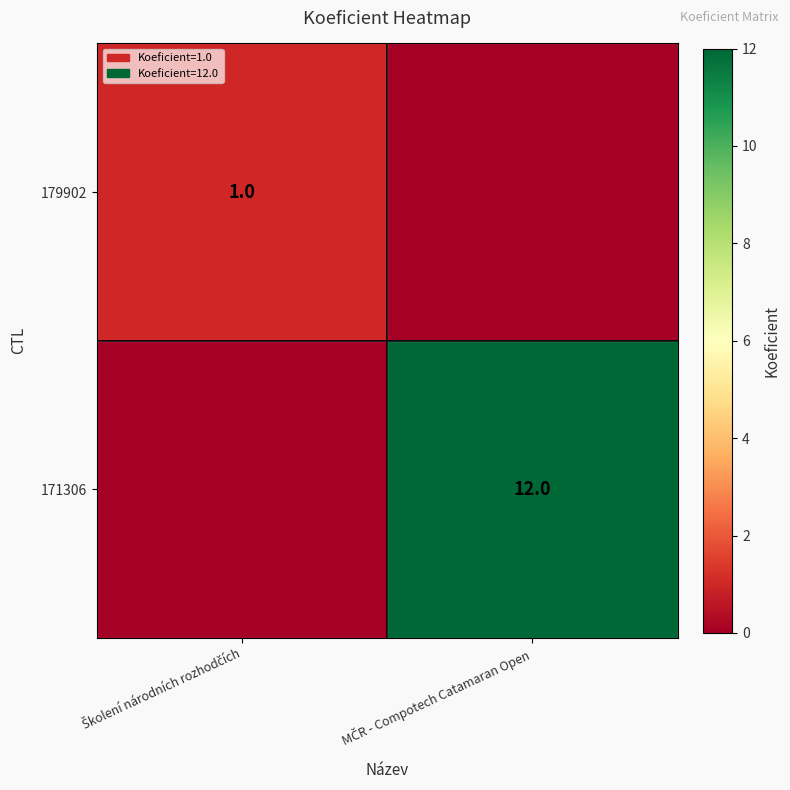

Which category has the highest value in the 171306 series?

MČR - Compotech Catamaran Open